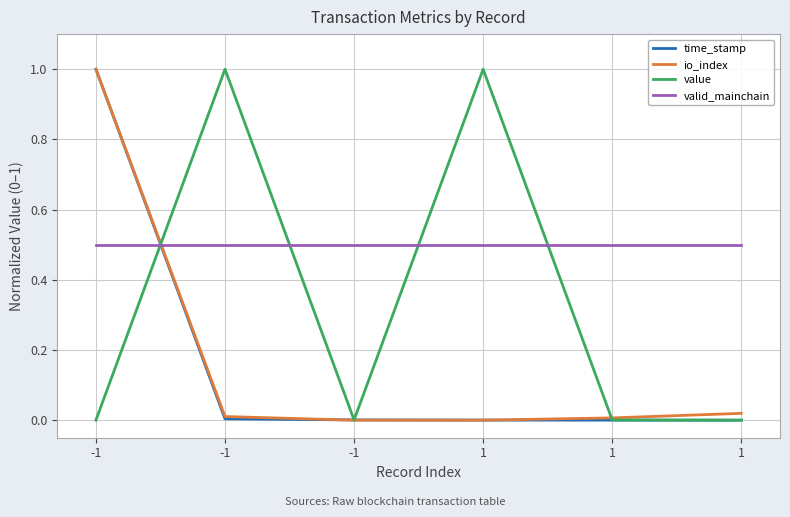

How many distinct data groups are displayed?

4